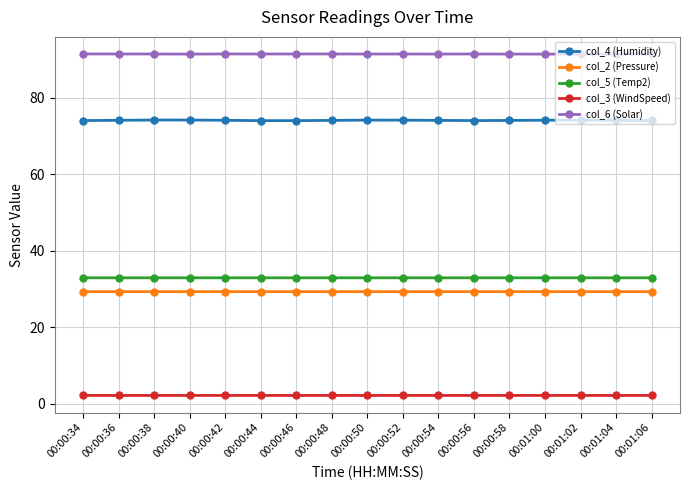

Which series has the largest range (max minus min)?

col_4 (Humidity)